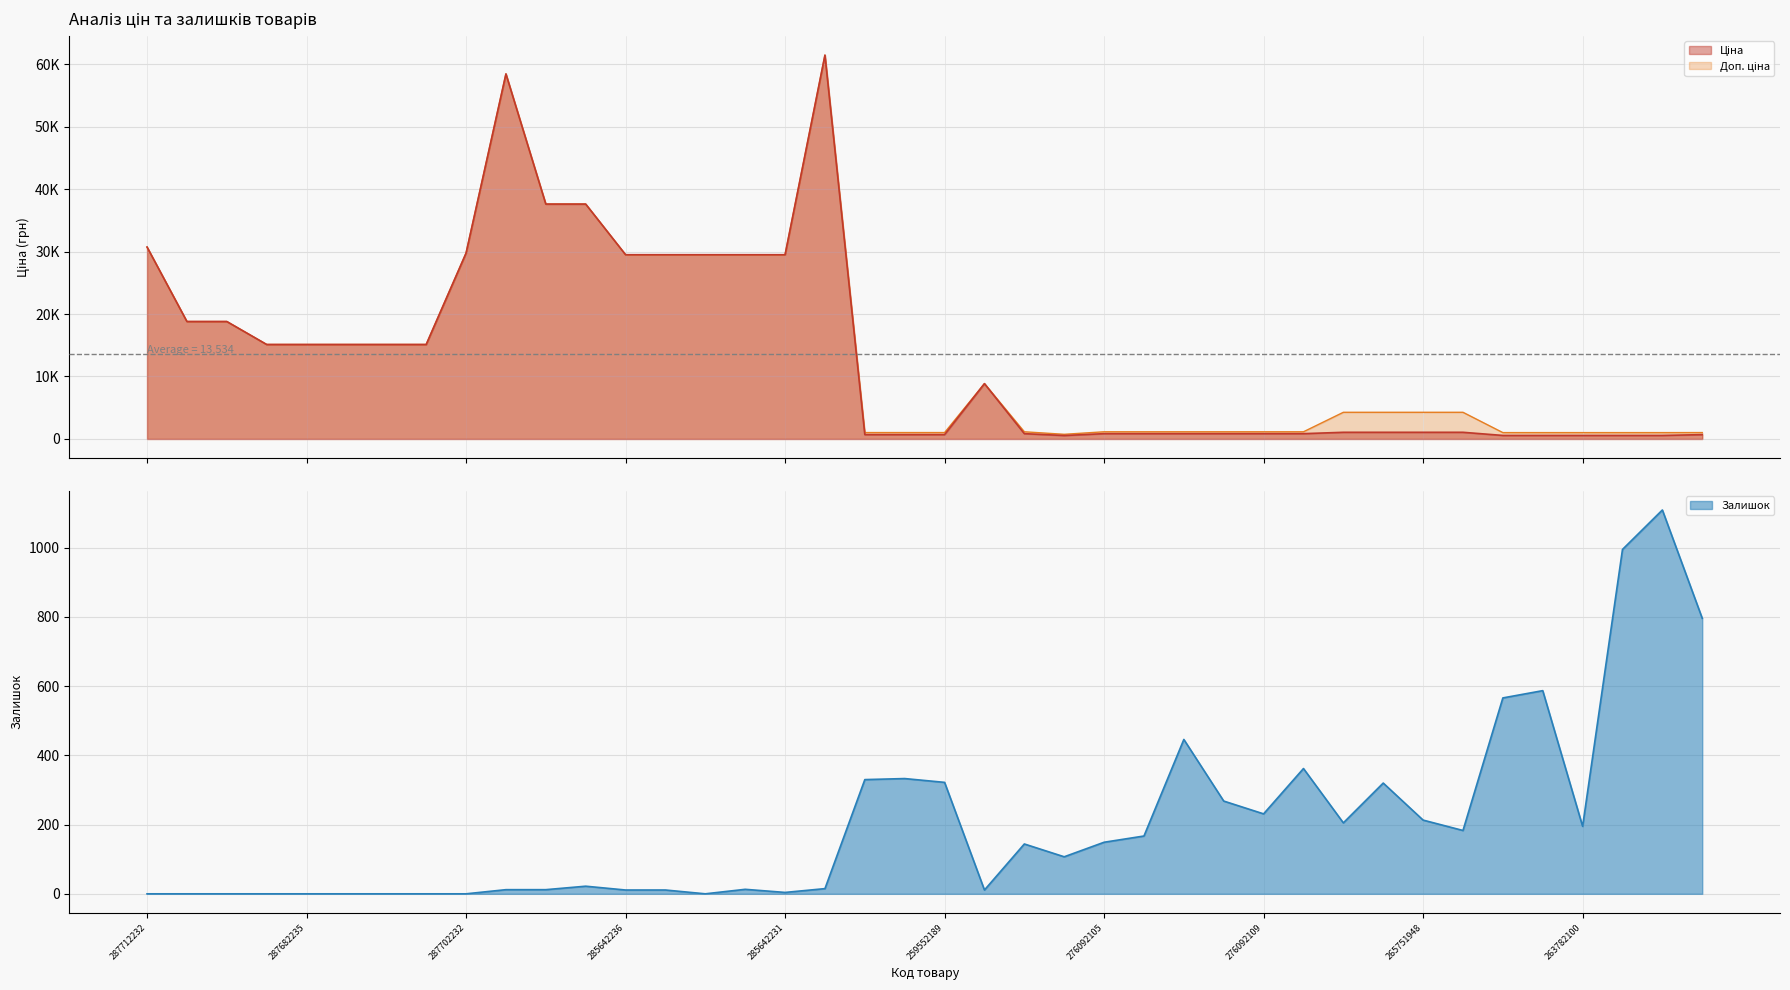

How many data points does each series have?

40